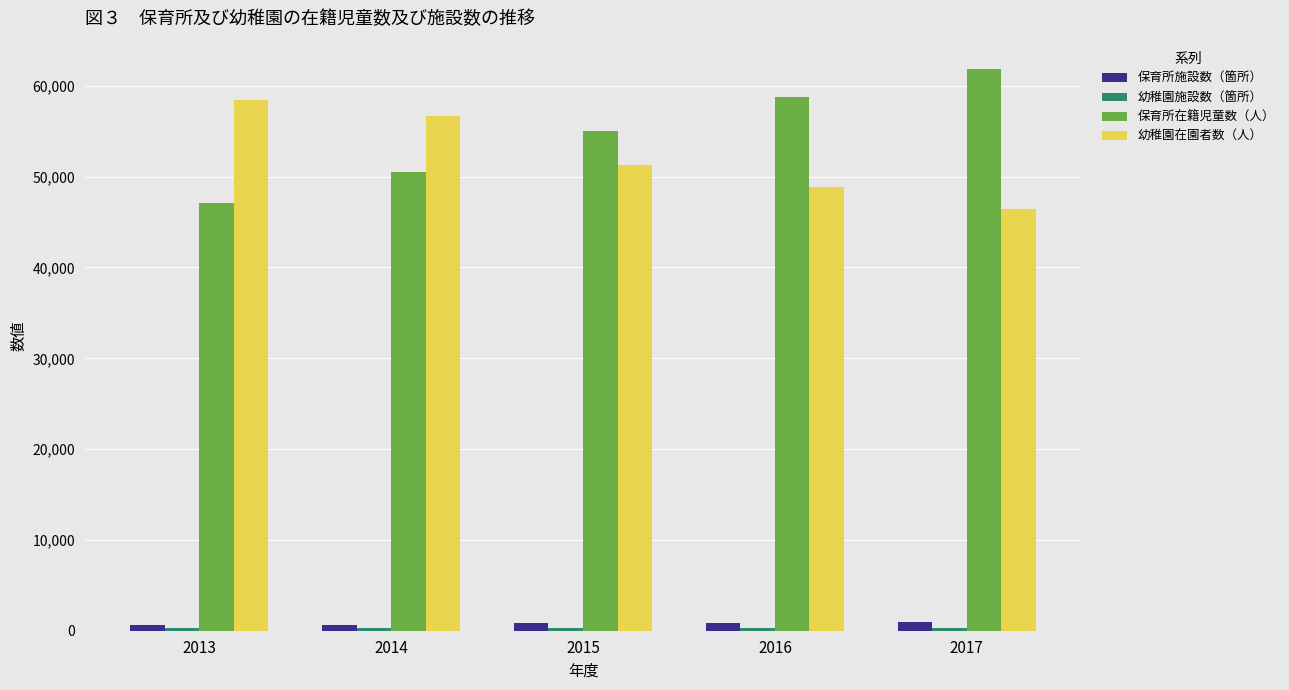

True or false: 幼稚園在園者数（人） has a value of 87227 at 2016.

False